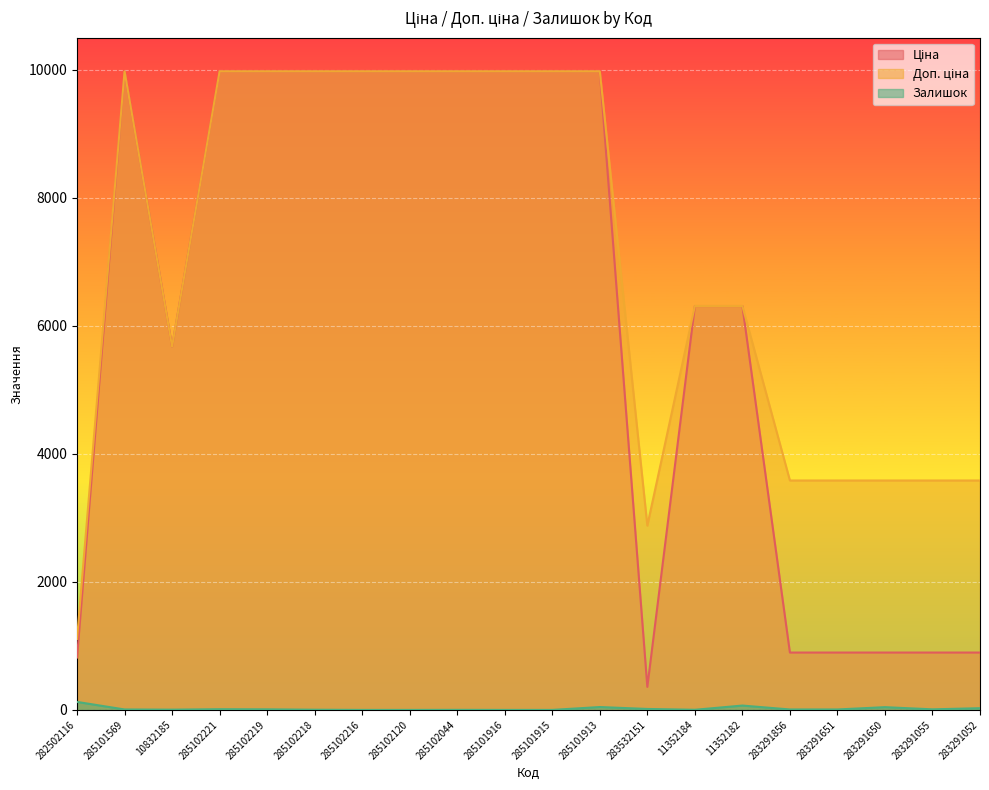

List the labels in order of Залишок value, smallest first.

285102216, 285102120, 285101916, 285101915, 285102044, 11352184, 285102218, 10832185, 285101569, 283291856, 283291651, 285102219, 283291055, 285102221, 283532151, 283291052, 283291650, 285101913, 11352182, 282502116